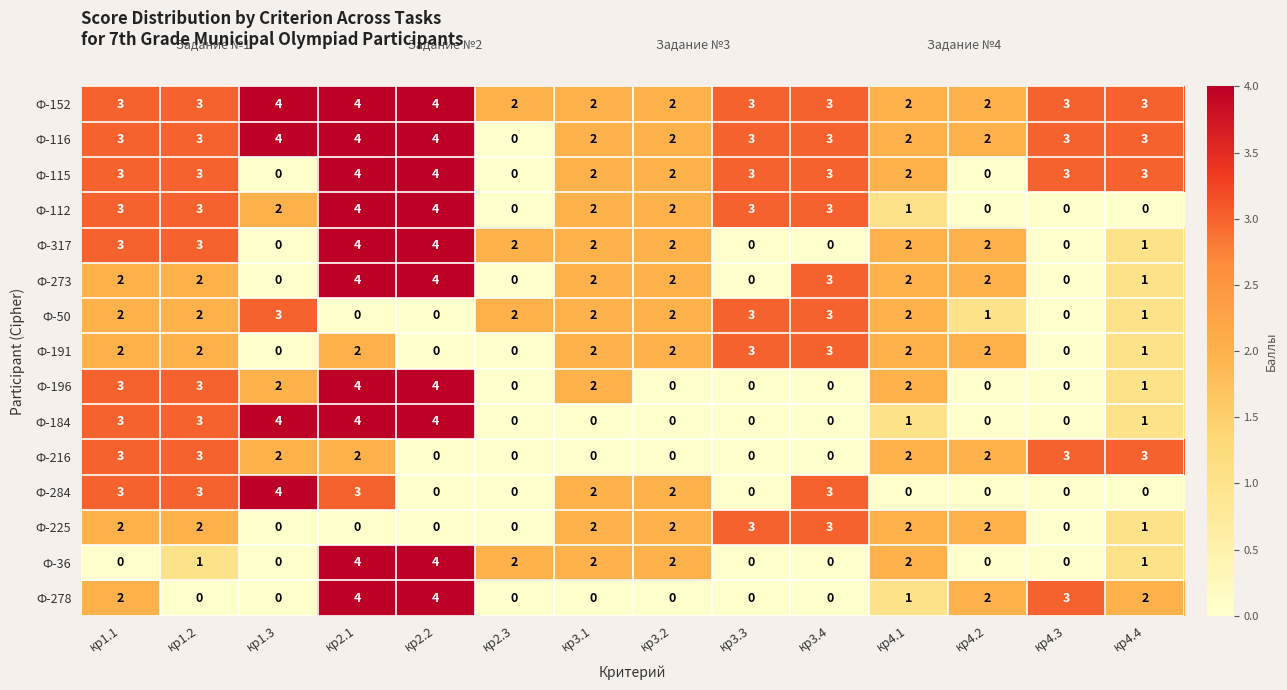

What is the spread (max minus min) of values at кр1.3?

4